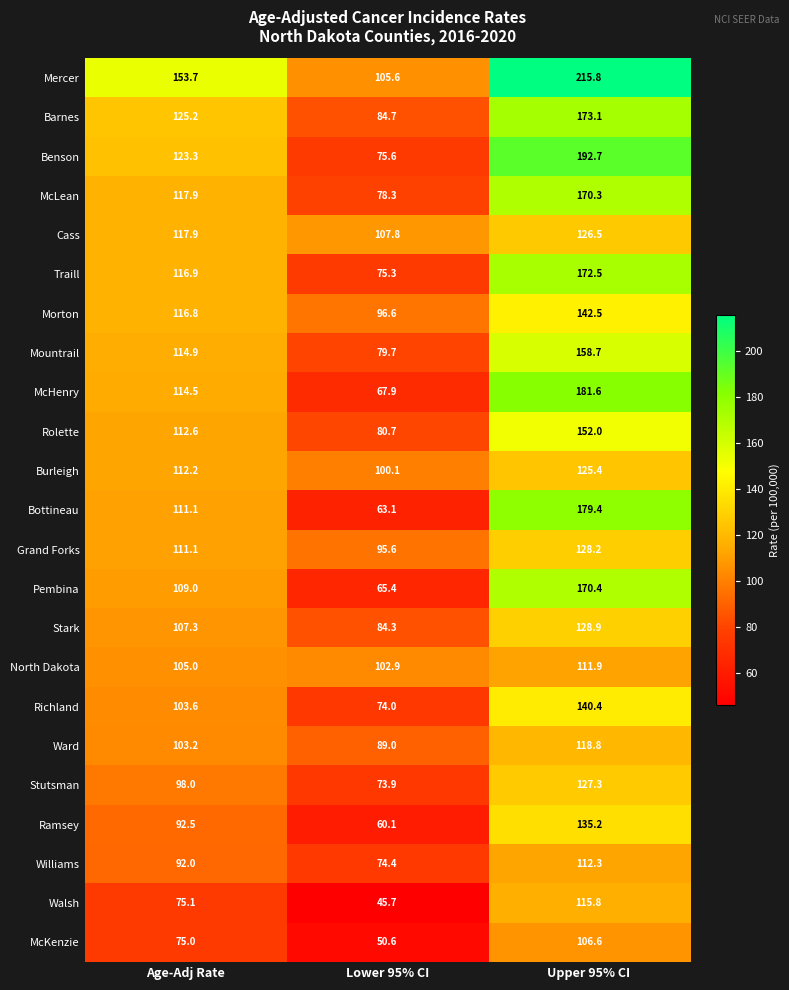

What is the spread (max minus min) of values at Lower 95% CI?

62.1